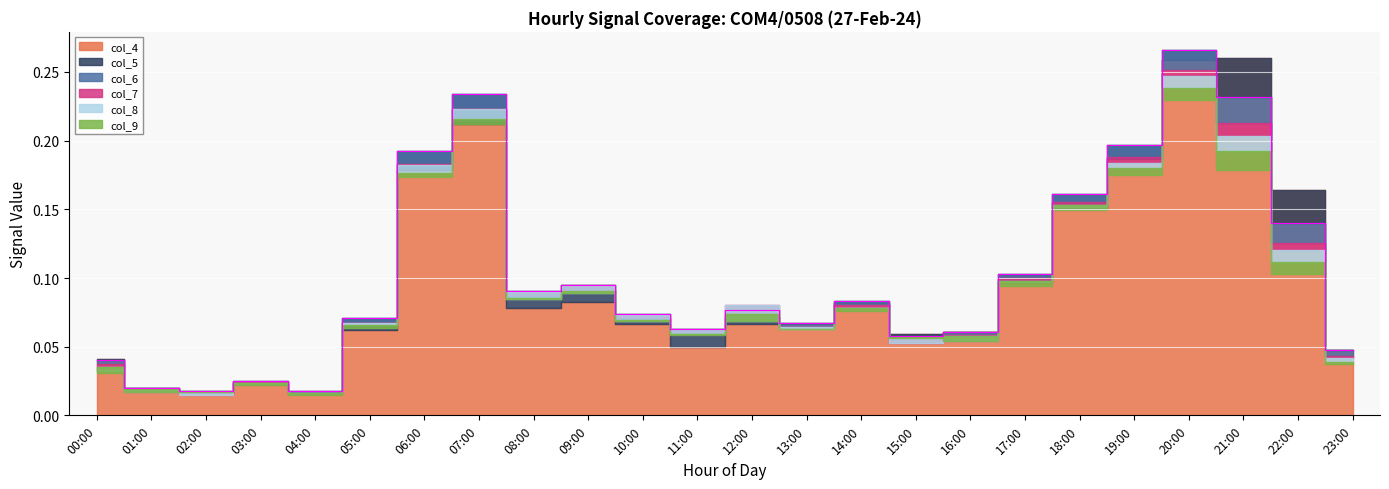

Where is the first local minimum for col_7?

02:00